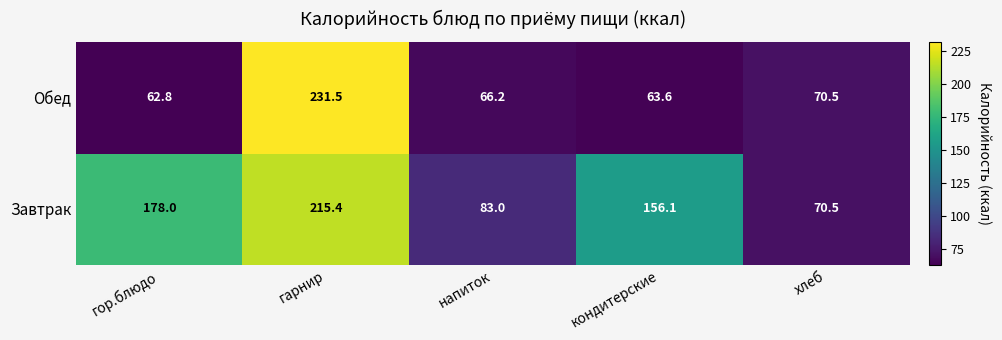

At how many categories does at least one series exceed 127?

3